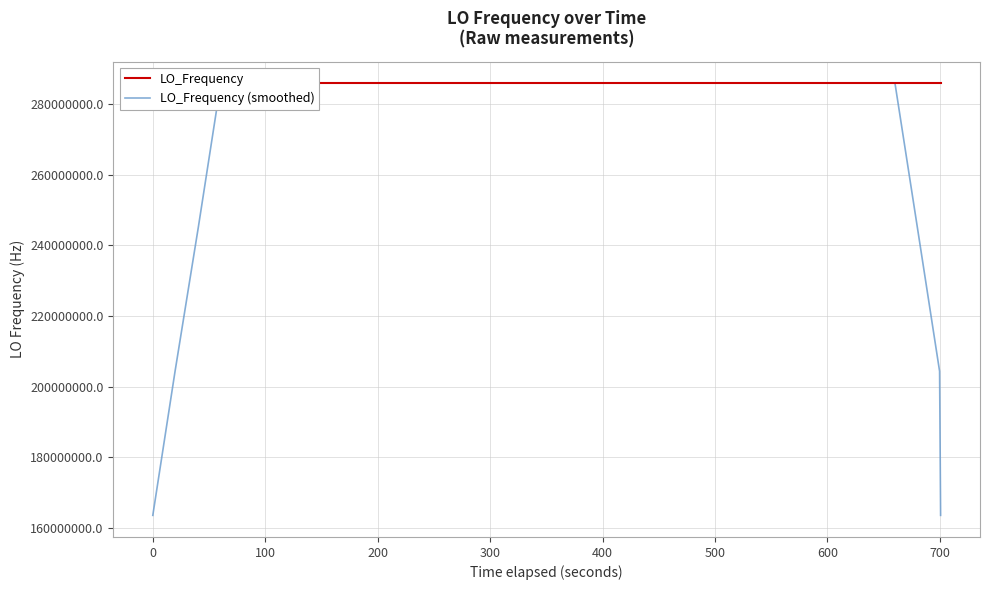

What is the value of the LO_Frequency (smoothed) point at the 3rd from the left?

245183142.4